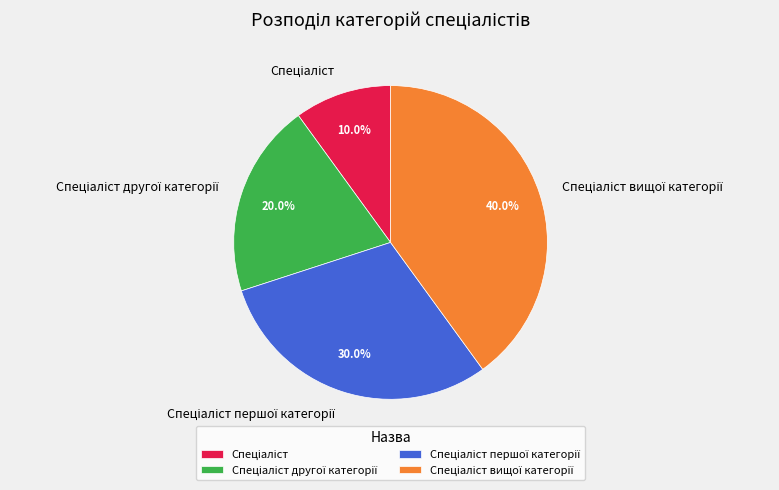

Is there a majority slice in this chart?

No